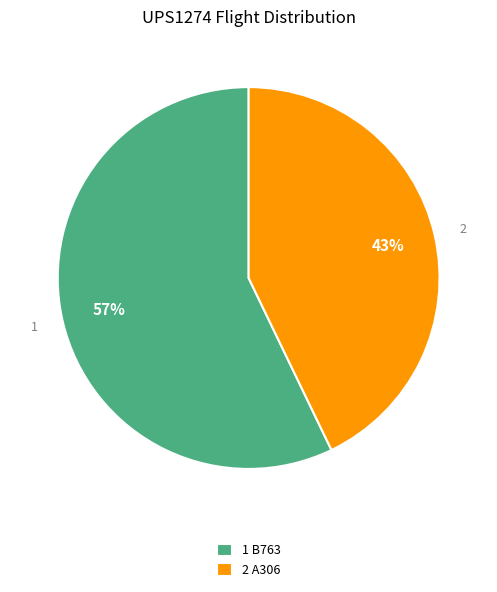

What is the smallest slice in the pie chart?

2 A306